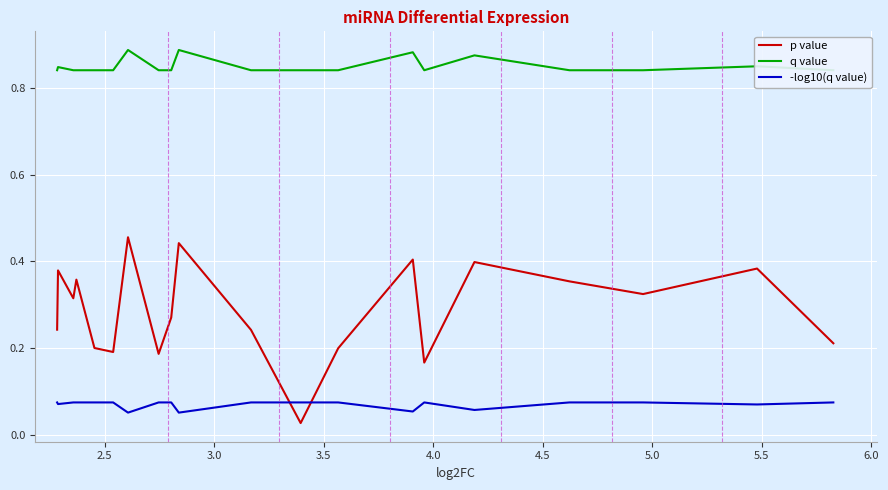

What are all the series names shown in the legend?

p value, q value, -log10(q value)